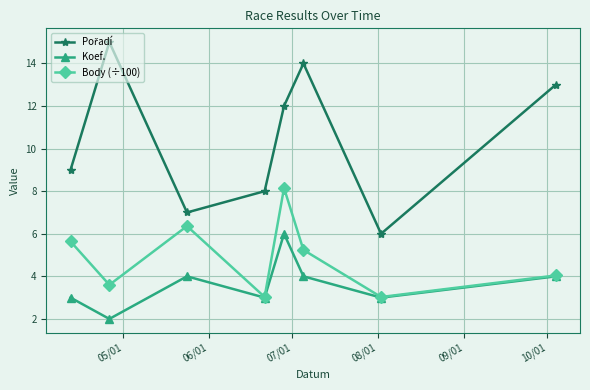

What is the smallest value displayed?

2.0